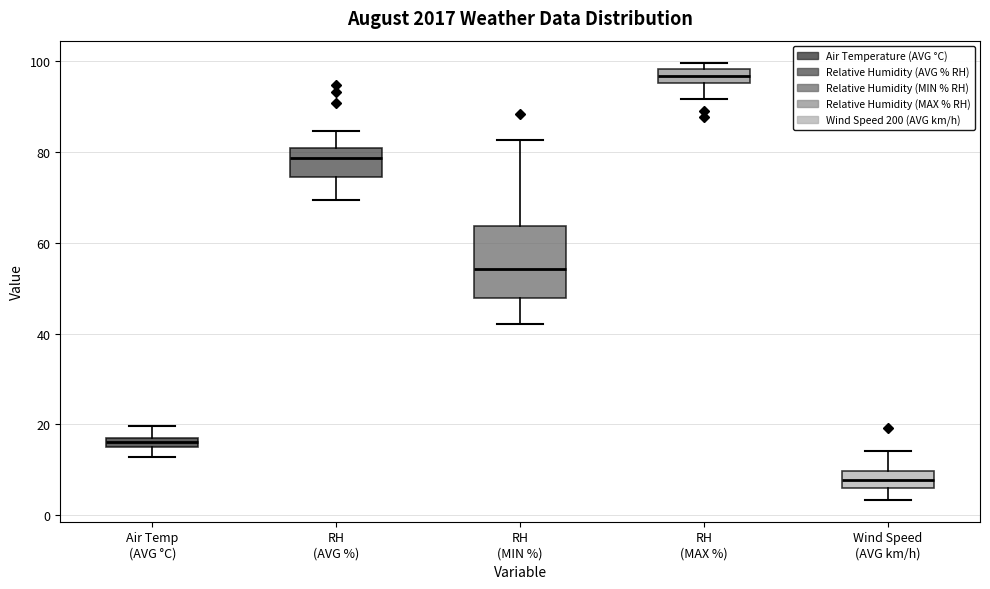

Which box is the tallest, from its lower edge to its upper edge?

RH (MIN %)